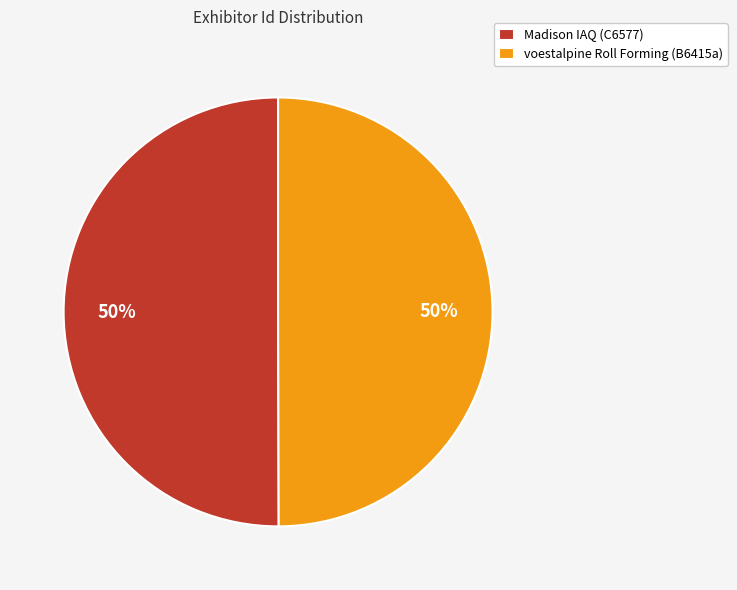

To the nearest percent, what is the average slice percentage?

50%